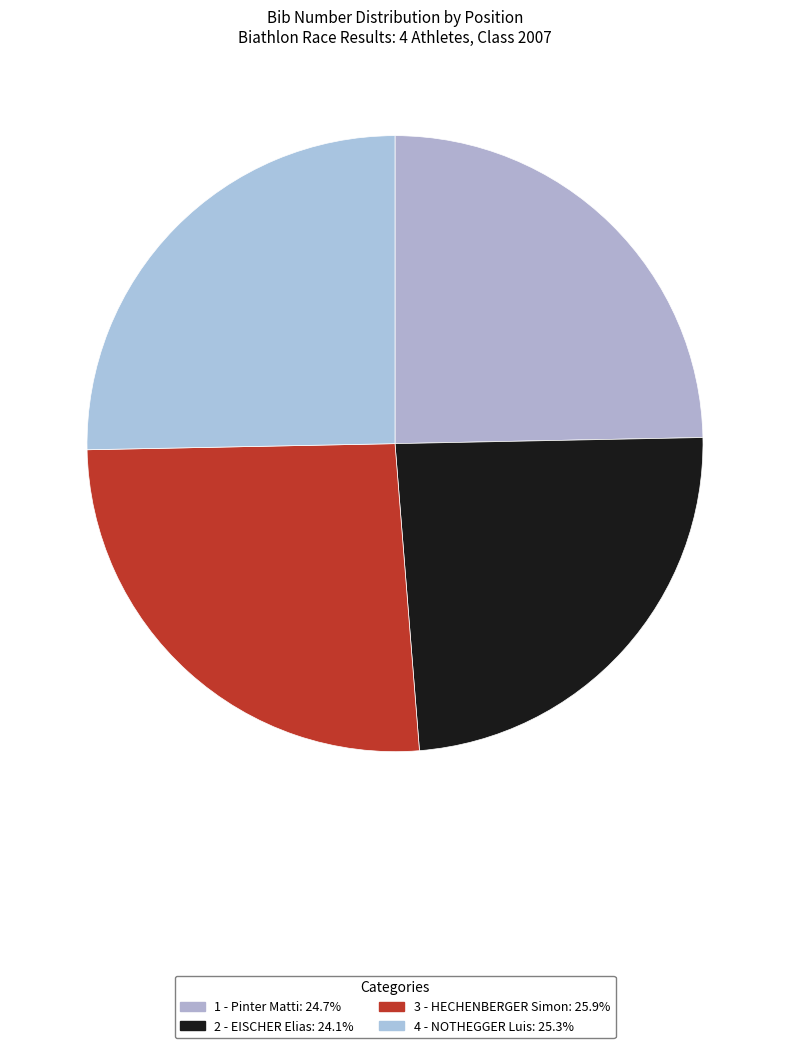

How many slices are in this pie chart?

4